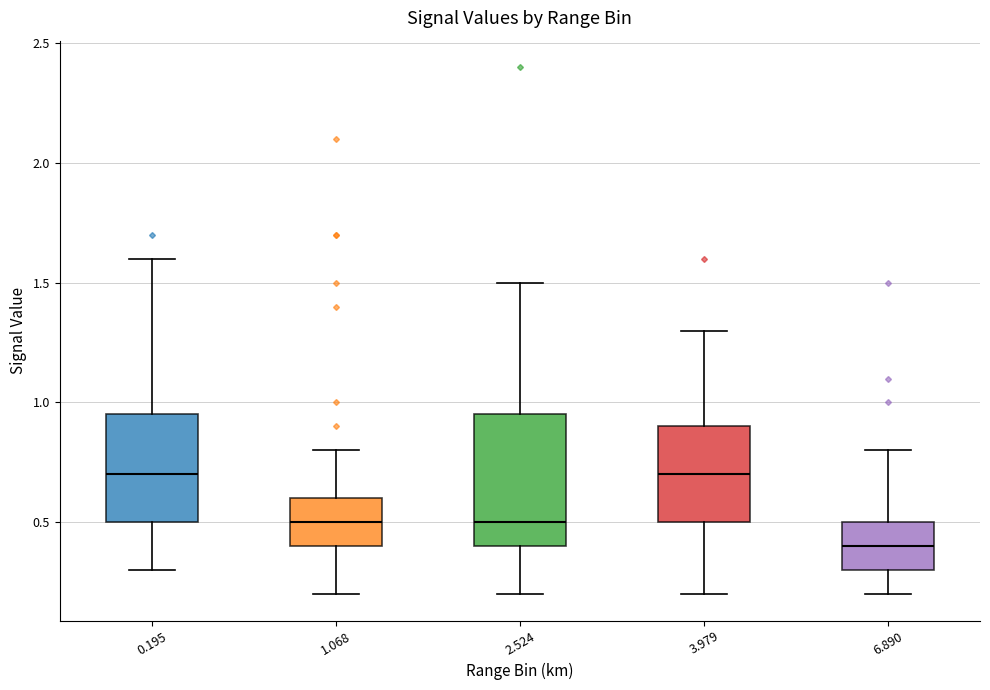

Where does the lower whisker of the box at x = 3.979 end on the y-axis? The values are not printed on the chart, so give them approximately, as read against the axis.

0.20